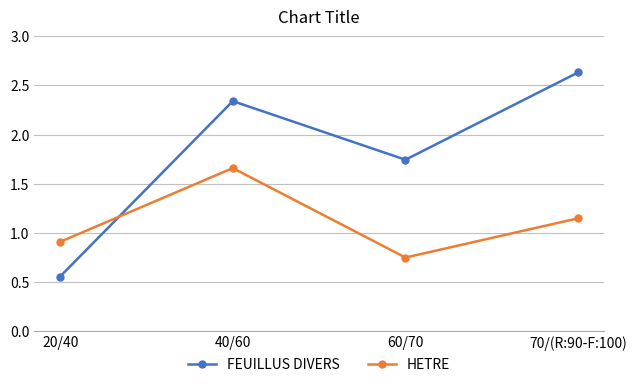

Where is HETRE nearest to the value 1?

20/40